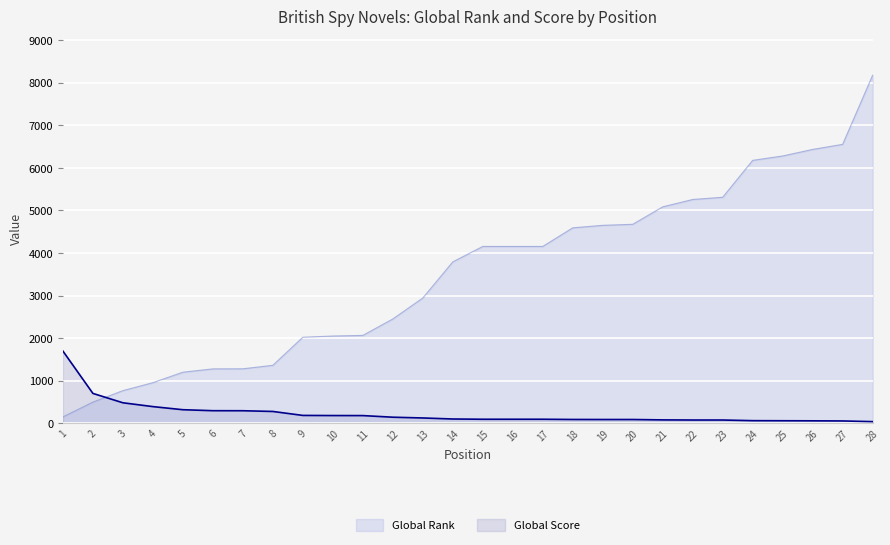

What are all the series names shown in the legend?

Global Rank, Global Score